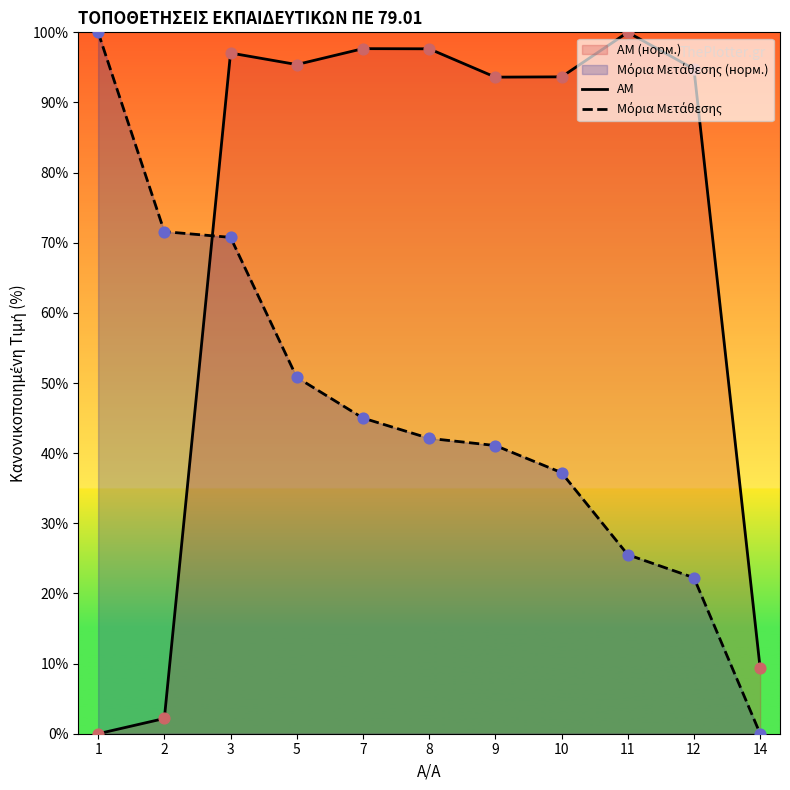

Which series reaches the minimum Y coordinate?

AM